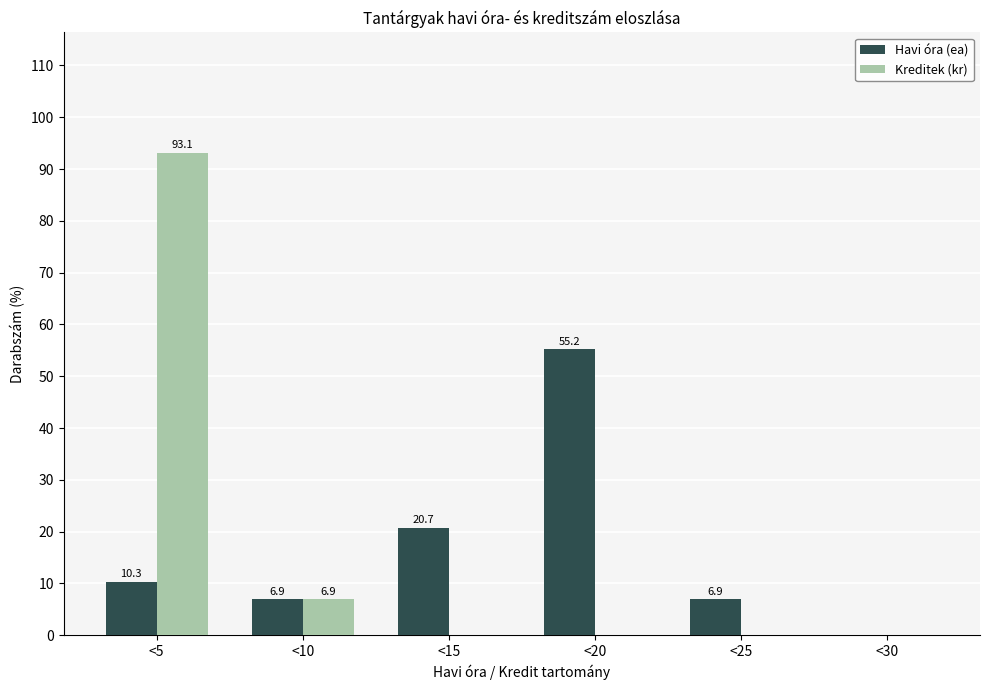

Reading left to right, transcribe all the data shown in this chart.

Havi óra (ea): <5=10.3	<10=6.9	<15=20.7	<20=55.2	<25=6.9	<30=0.0
Kreditek (kr): <5=93.1	<10=6.9	<15=0.0	<20=0.0	<25=0.0	<30=0.0